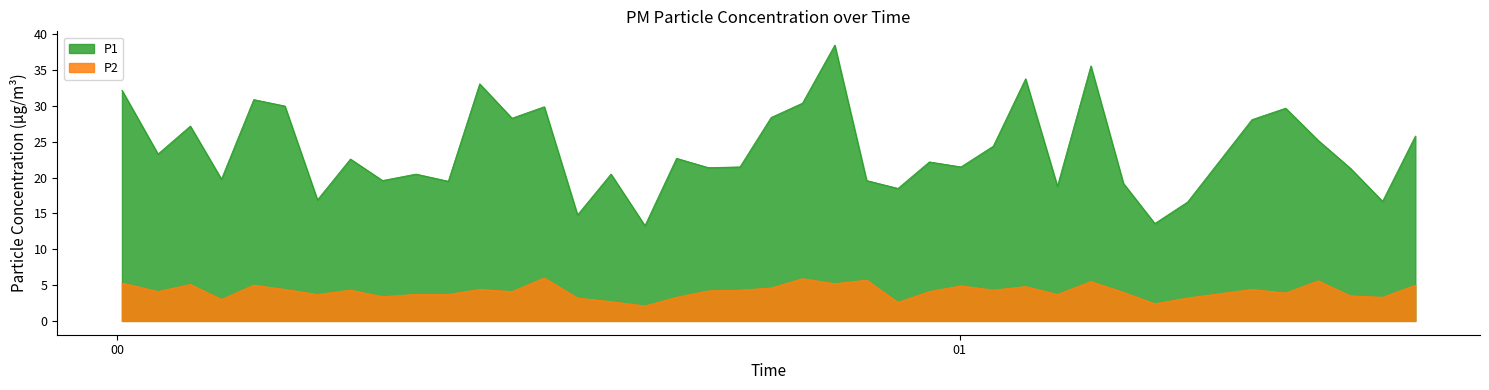

True or false: P2 and P1 cross at least once.

False